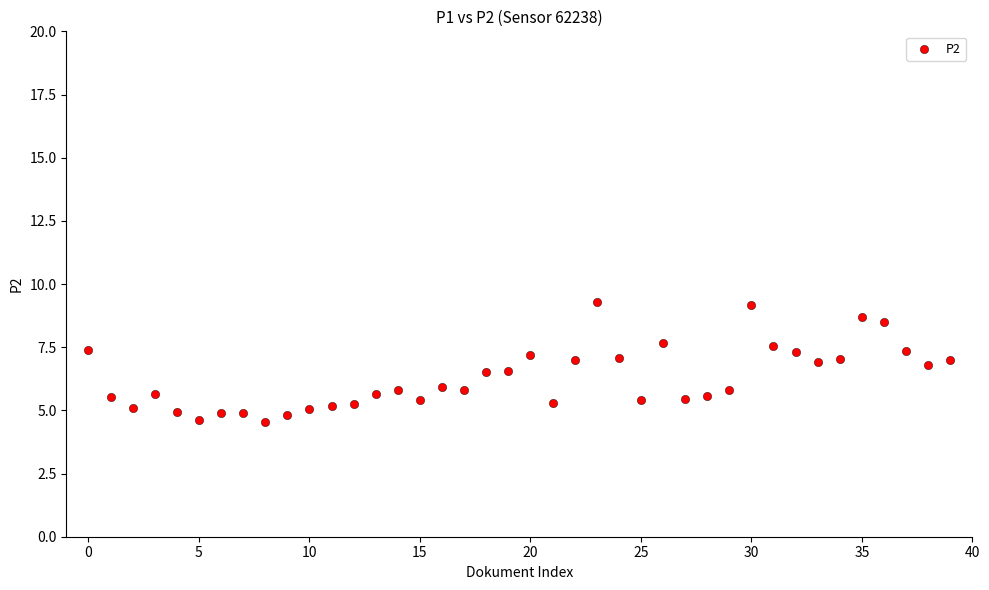

What is the range of Y values (max minus min)?

4.7